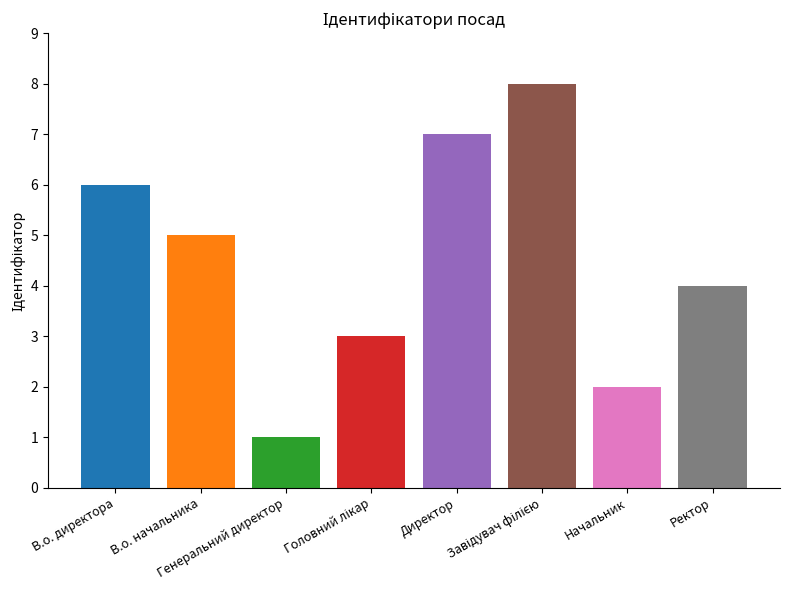

Count the values in the range 3 to 7.

5